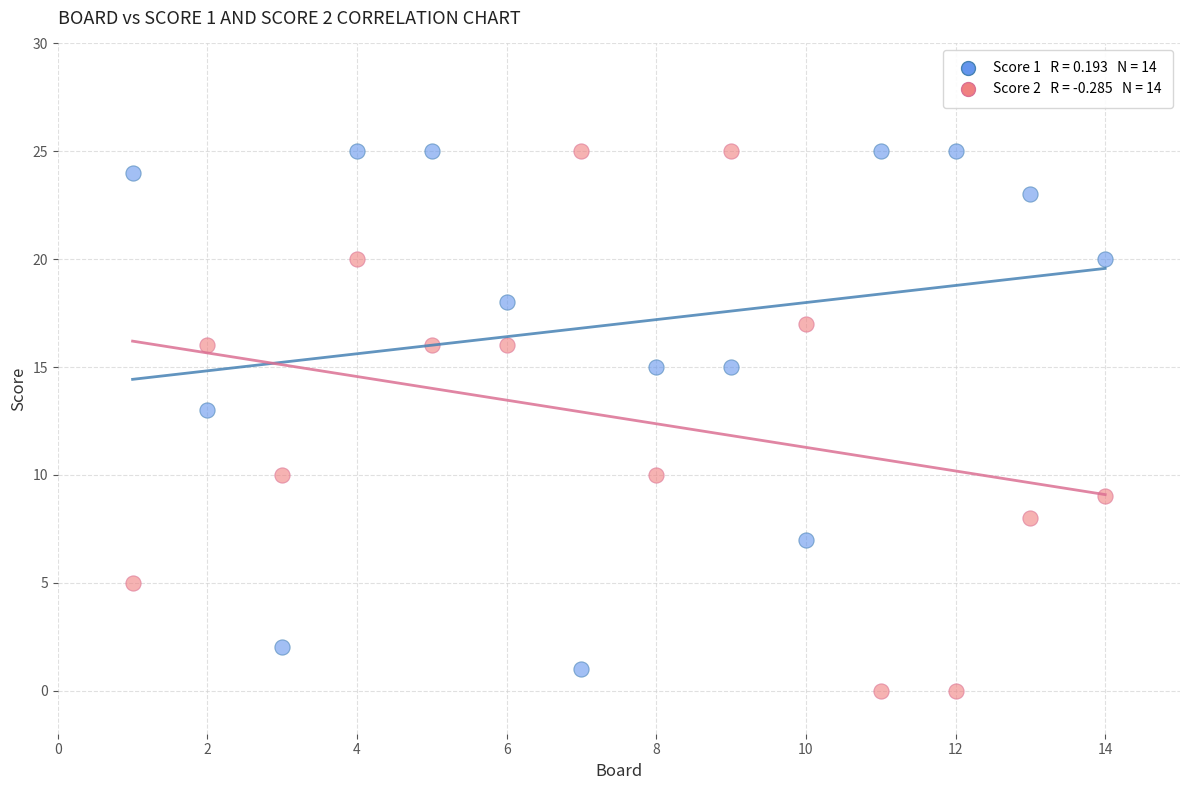

Across all data points, what is the range of Y values (max minus min)?

25